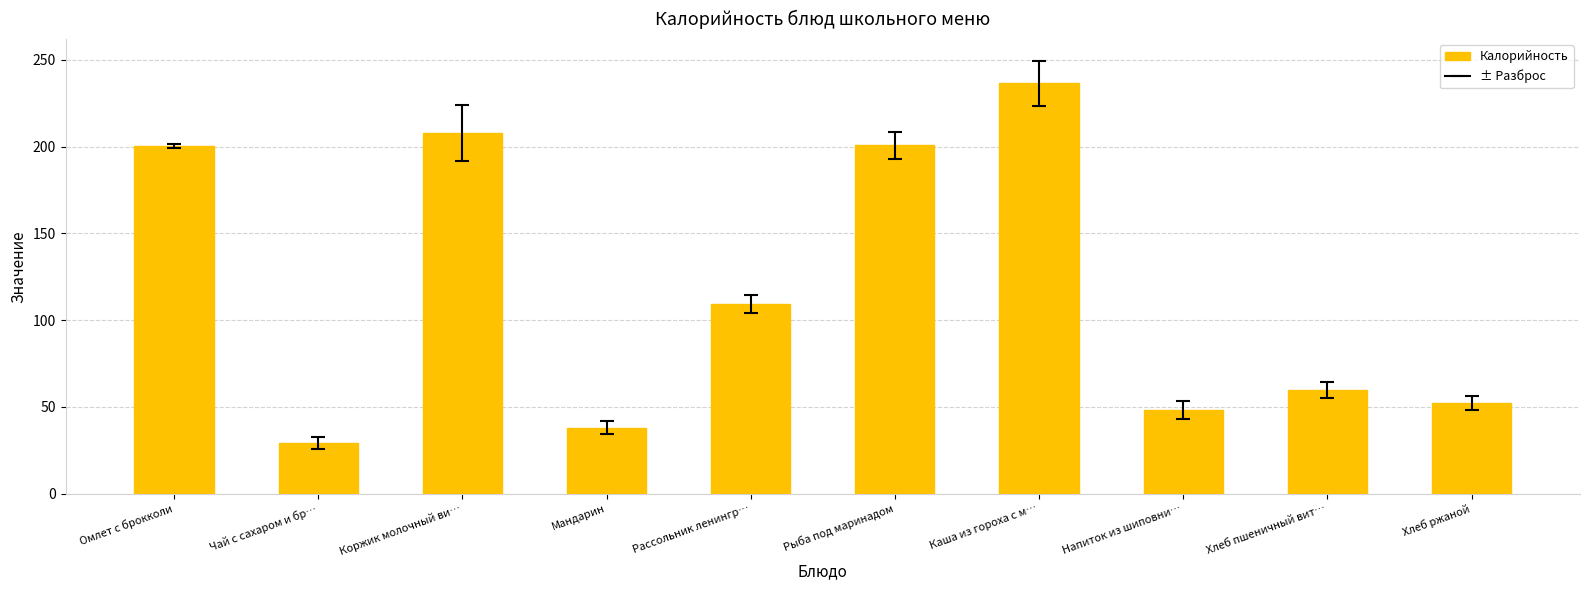

Where does the data first go above 109?

Омлет с брокколи